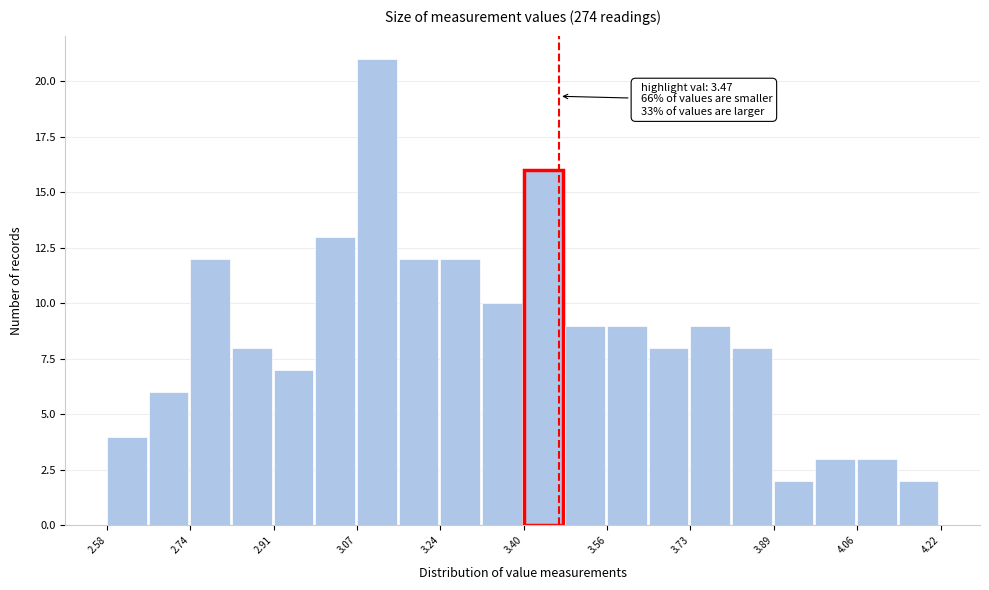

Which range on the x-axis has the tallest bar?

3.072 to 3.154